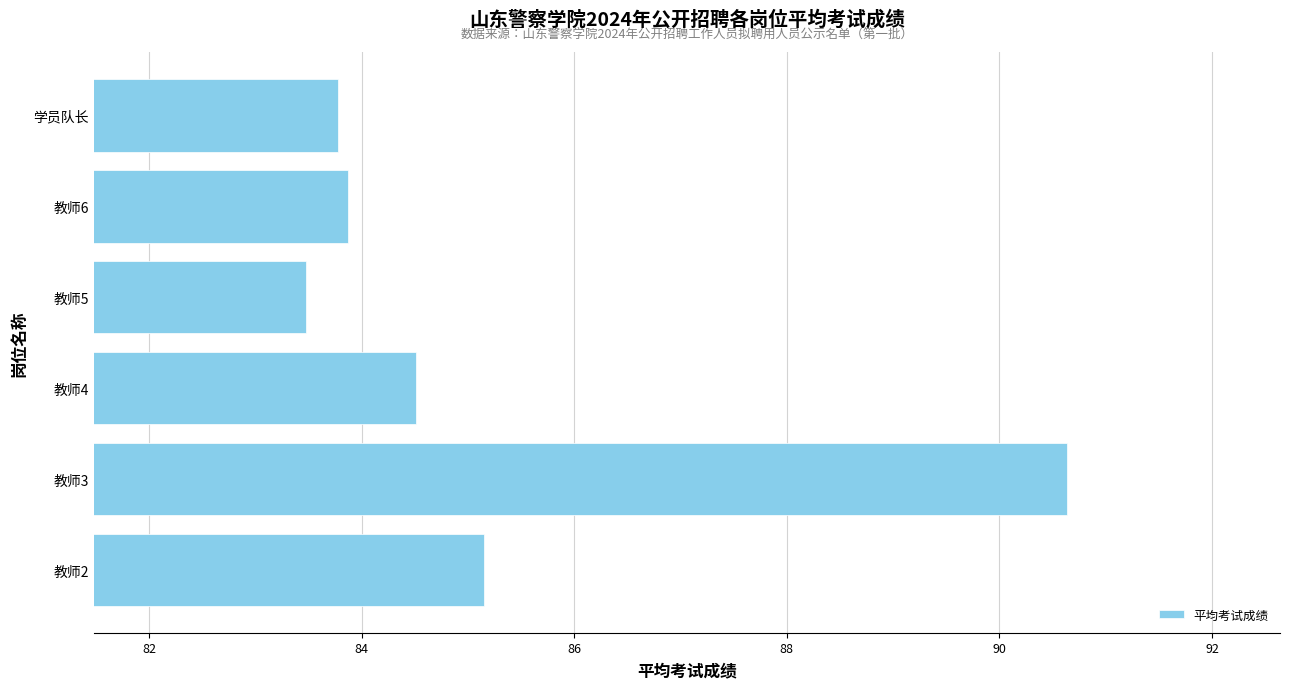

Does the chart contain stacked bars?

No